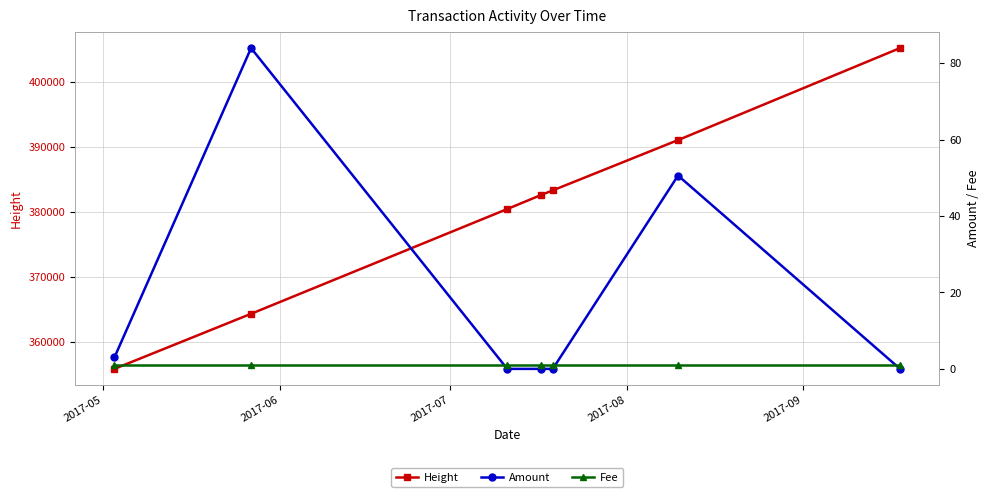

True or false: Height and Fee cross at least once.

False